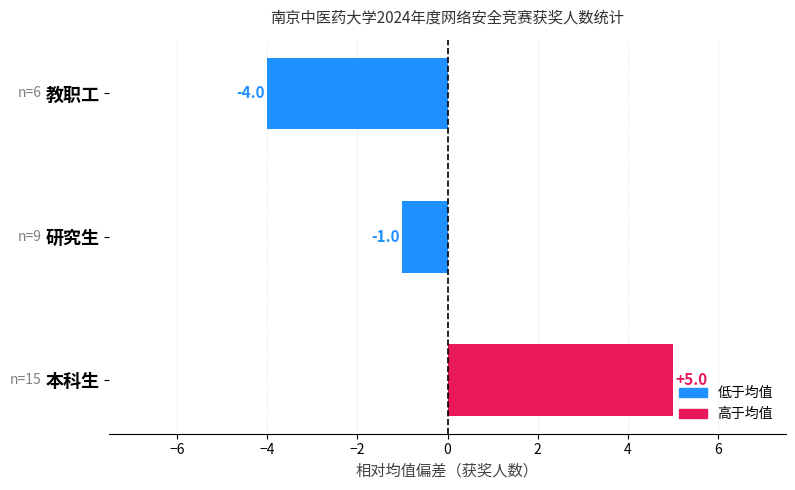

How many data points are less than -1?

1